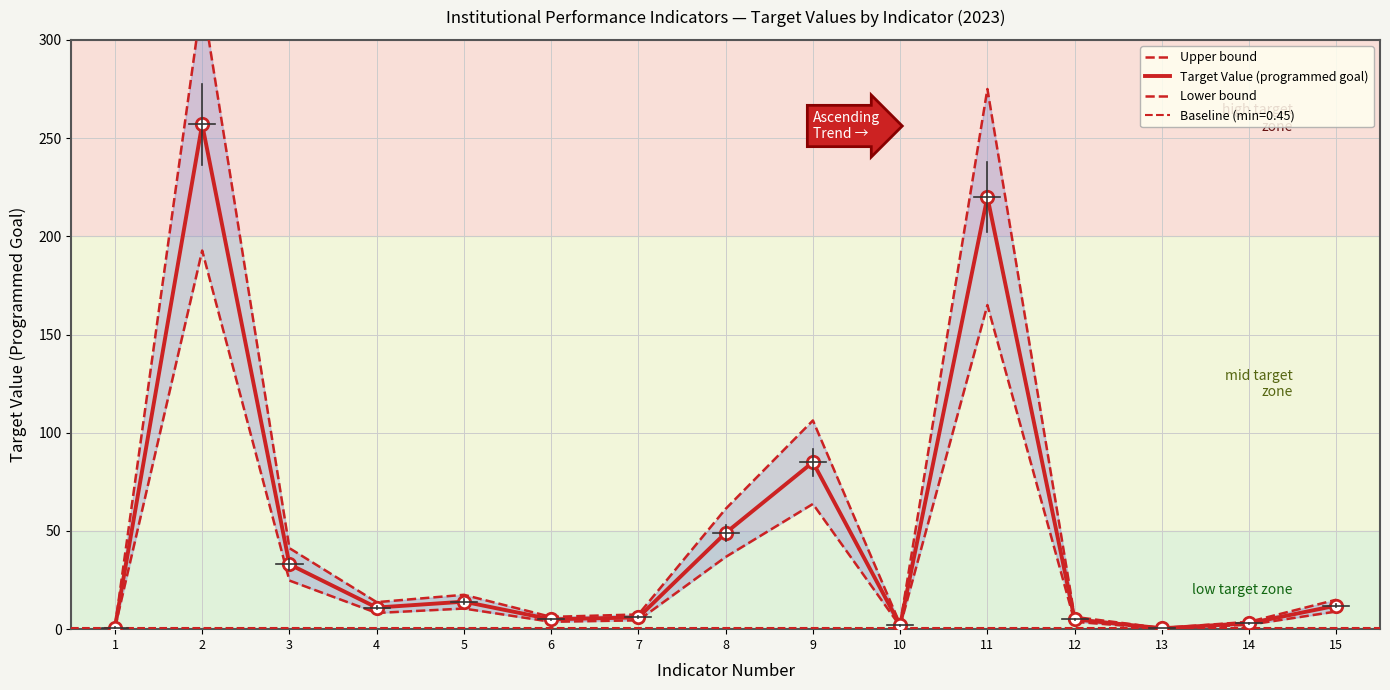

What is the total value across all series at 8?

147.0